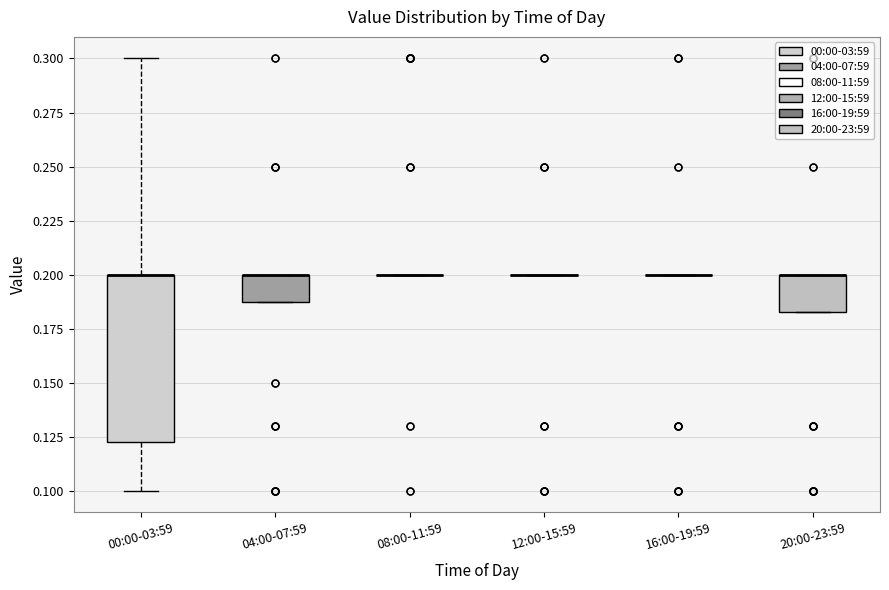

Reading left to right, read every box against the y-axis: the position of its median line, the range the box covers, and the ends of its whiskers. The values are not printed on the chart, so give them approximately, as read against the axis.

00:00-03:59: median 0.200 (drawn on the box's upper edge), box 0.125 to 0.200, whiskers 0.100 to 0.300
04:00-07:59: median 0.200 (drawn on the box's upper edge), box 0.190 to 0.200, whiskers 0.190 to 0.200
08:00-11:59: box collapsed to a line at 0.200, whiskers 0.200 to 0.200
12:00-15:59: box collapsed to a line at 0.200, whiskers 0.200 to 0.200
16:00-19:59: box collapsed to a line at 0.200, whiskers 0.200 to 0.200
20:00-23:59: median 0.200 (drawn on the box's upper edge), box 0.185 to 0.200, whiskers 0.185 to 0.200